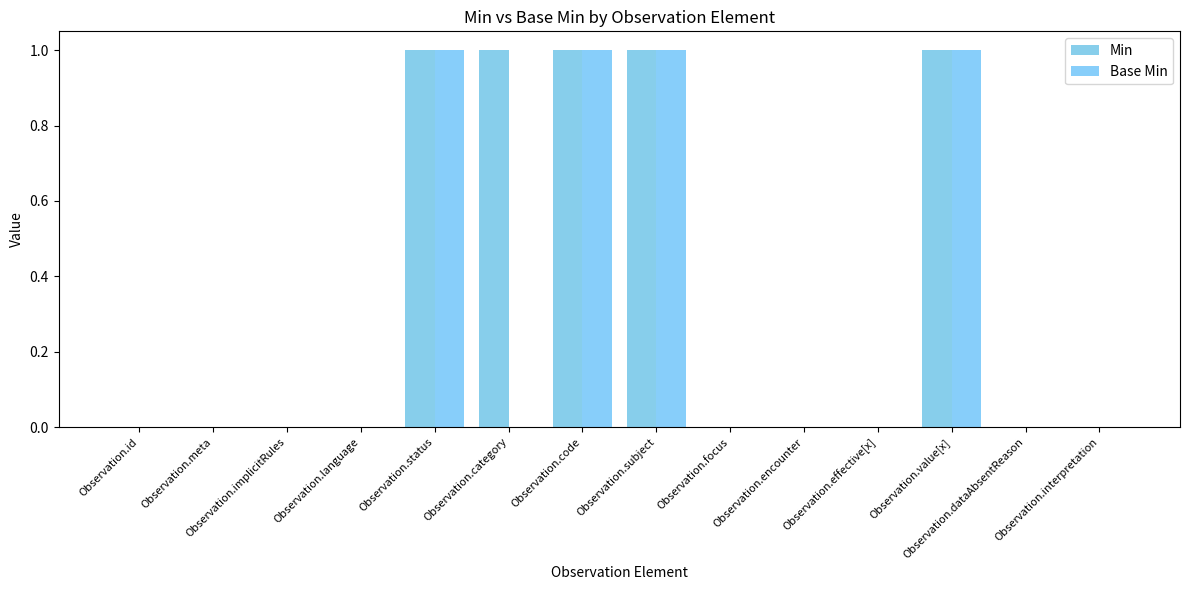

Which series has the widest spread of values?

Min